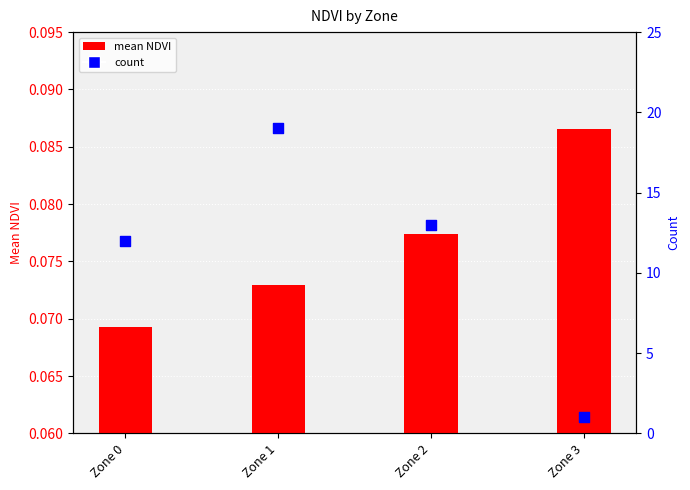

What are all the series names shown in the legend?

mean NDVI, count